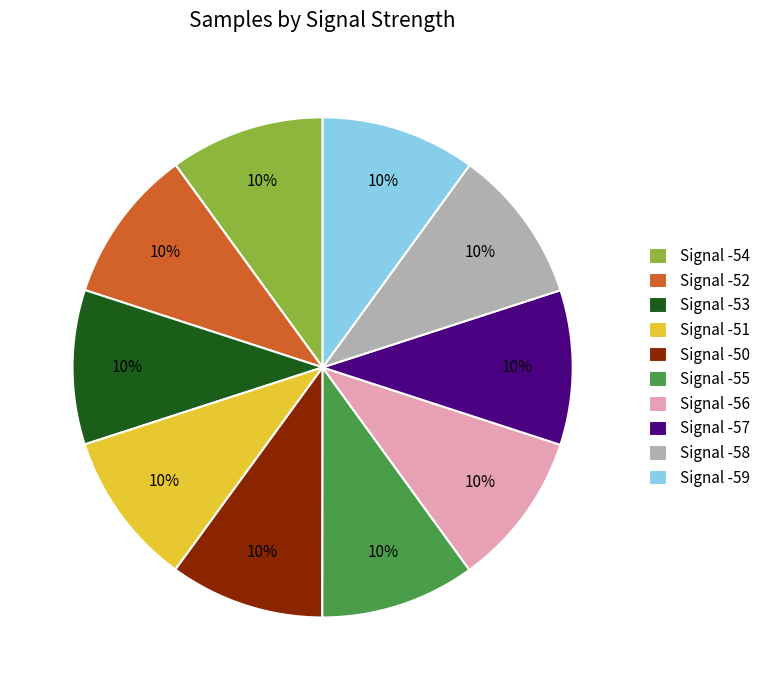

Is it true that Signal -52 is 10% of the pie?

True